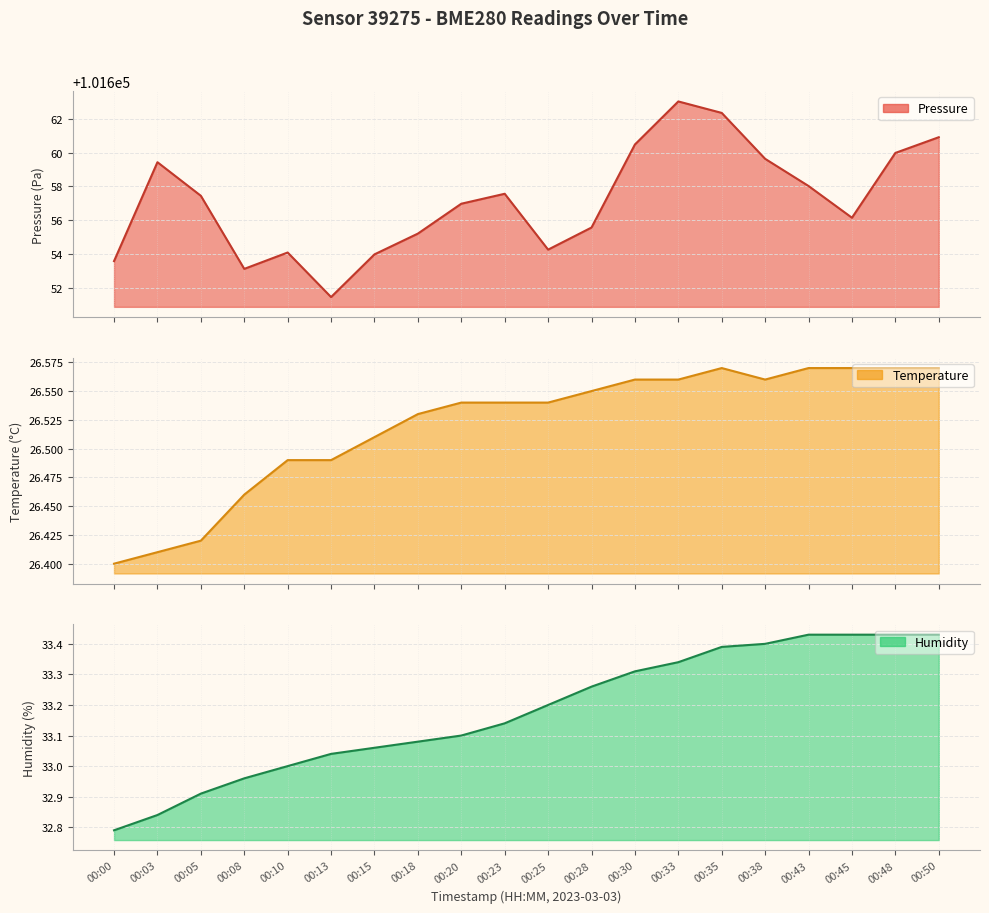

Which series has the widest spread of values?

pressure